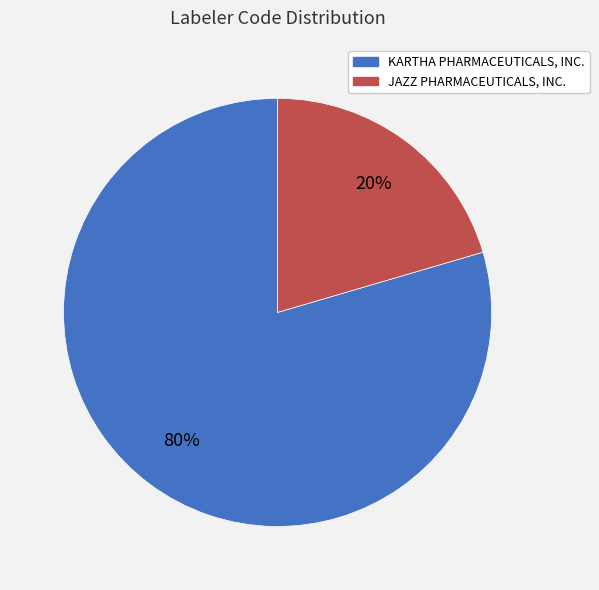

Is there any slice that represents more than half of the pie?

Yes